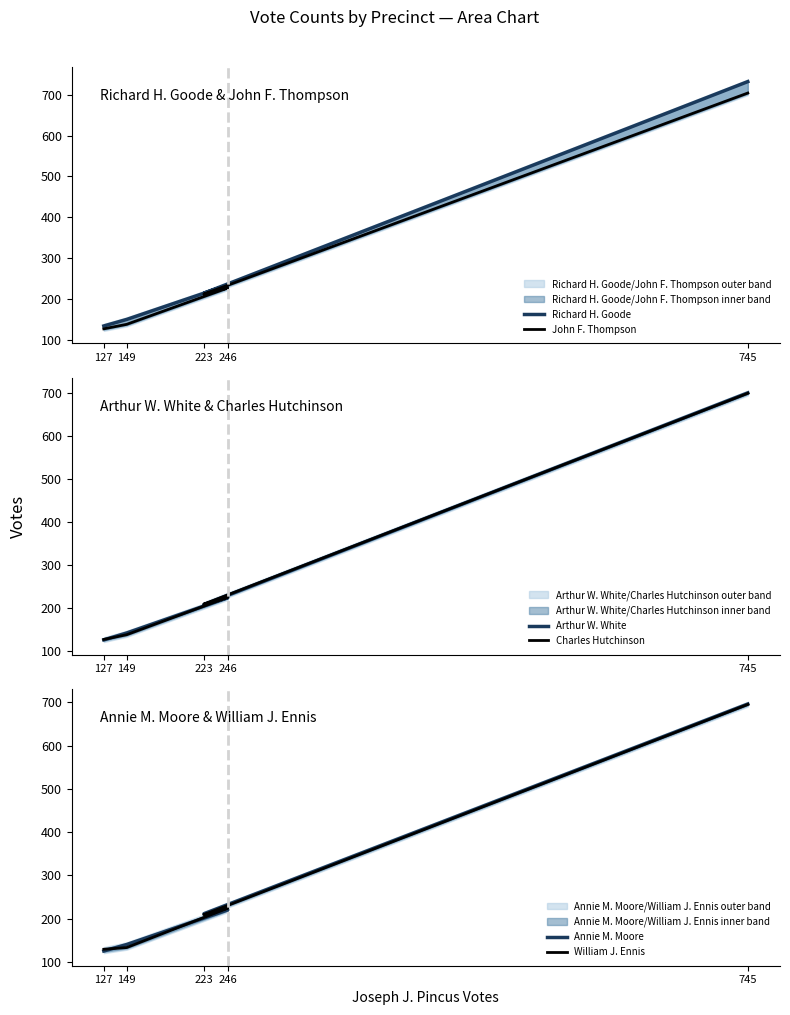

What is the smallest value displayed?

125